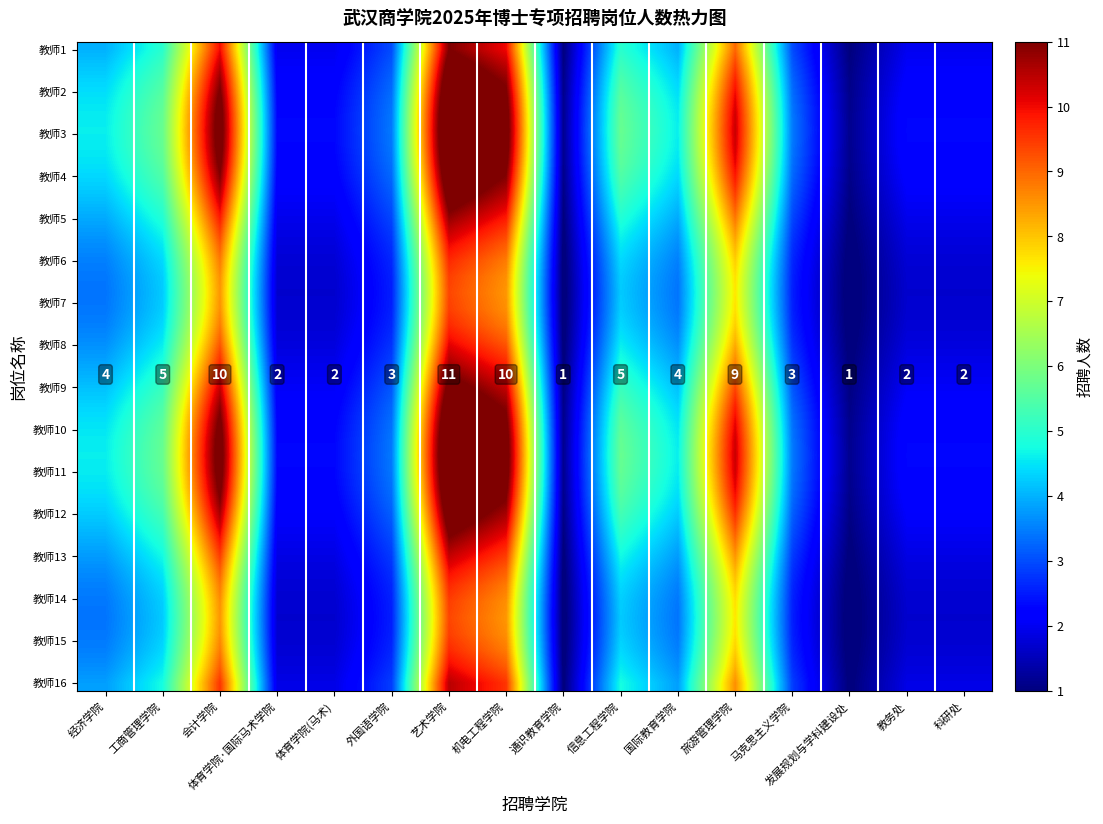

Which category has the lowest value across all series?

通识教育学院